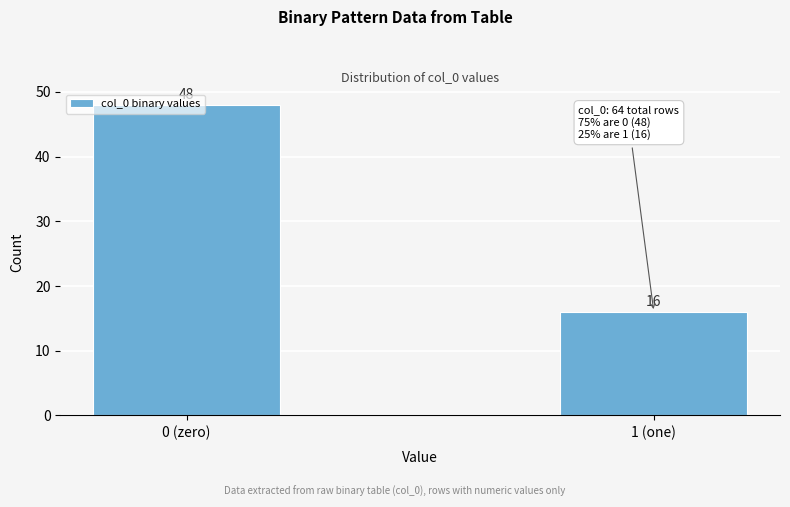

List the labels in order of value, largest first.

0 (zero), 1 (one)